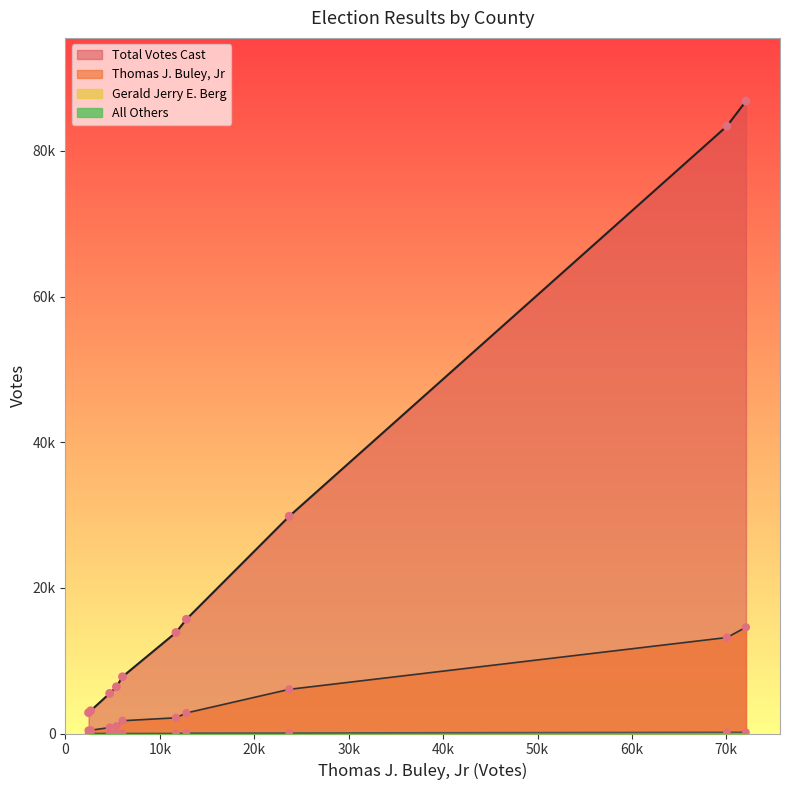

Which series has the largest total across all categories?

Total Votes Cast